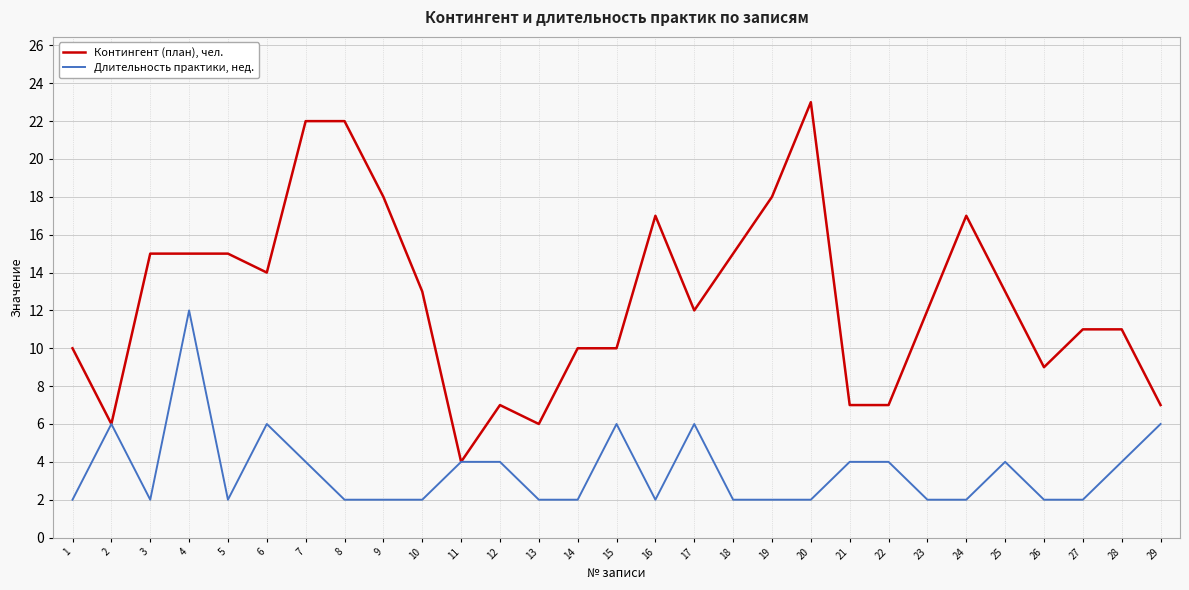

Which series has the largest range (max minus min)?

Контингент (план), чел.